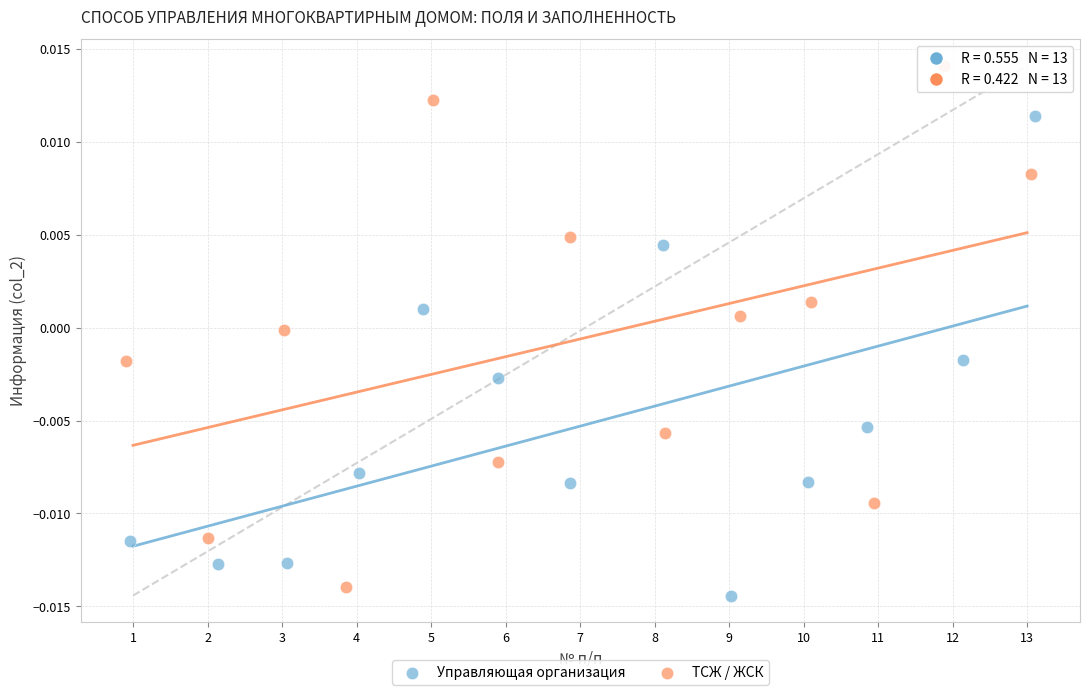

Which series reaches the maximum Y coordinate?

ТСЖ / ЖСК